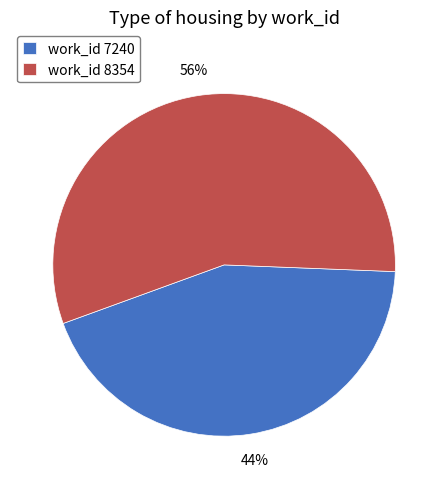

What is the majority slice?

work_id 8354